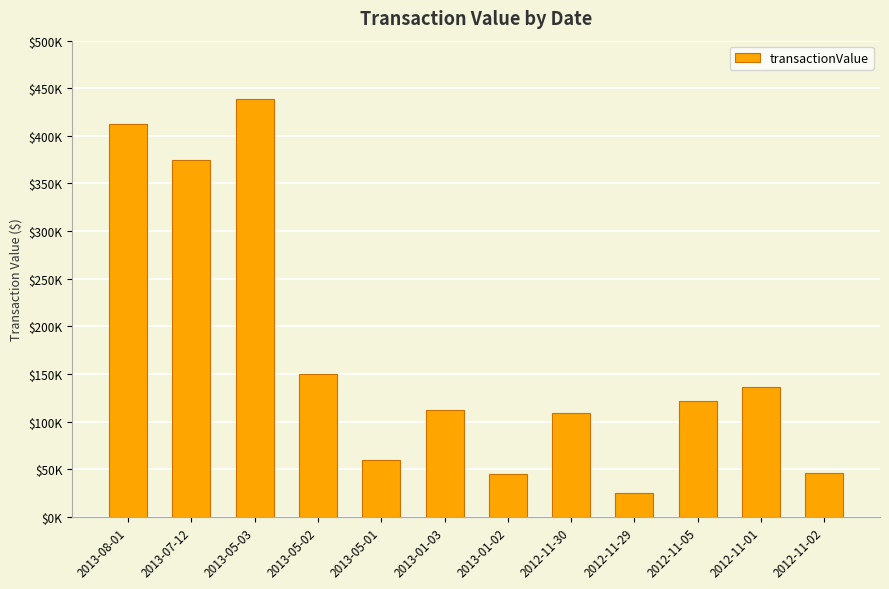

Reading right to left, what are all the values shown in this chart?

46000	136080	121250	24591	108820	44500	112500	59158	149592	438750	375000	412500